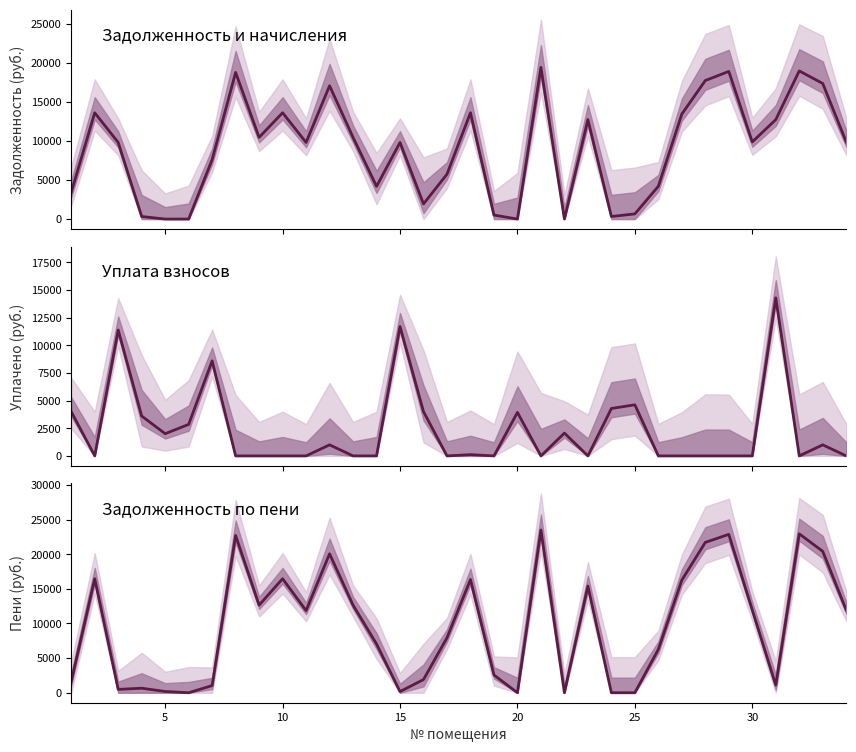

True or false: задолженность and задолженность по пени cross at least once.

True